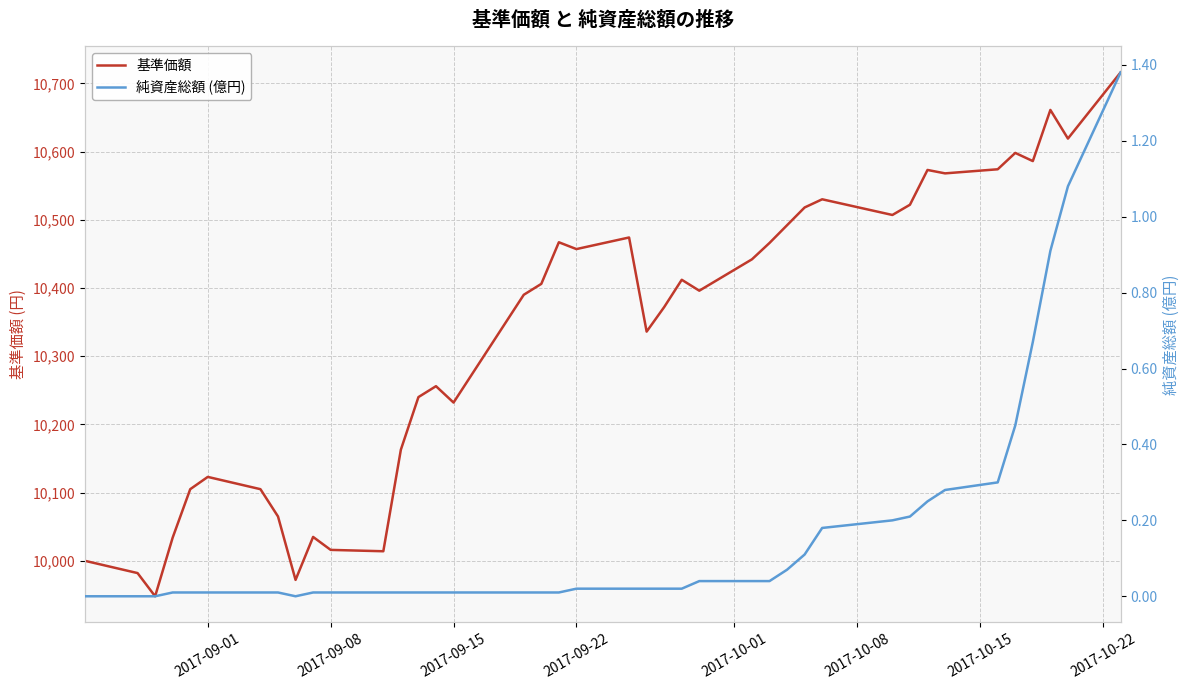

How many values in the 基準価額 series are below 10406?

20